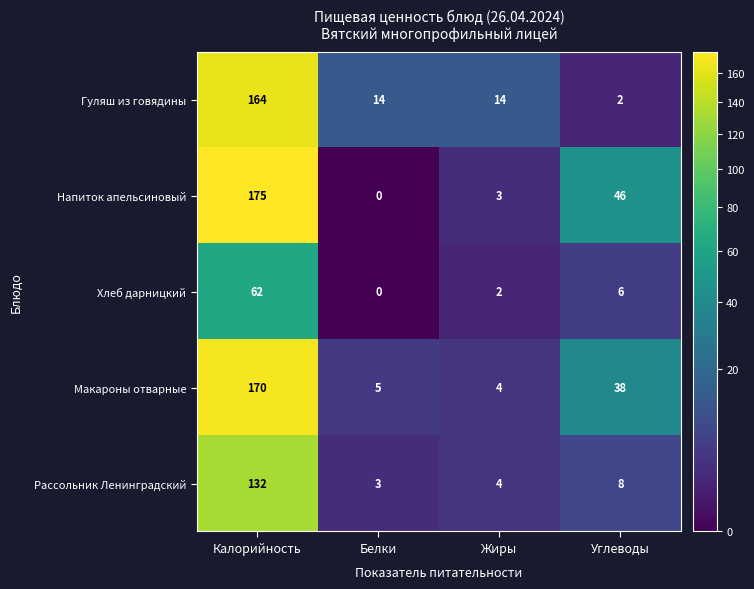

Between Белки and Углеводы, which series saw the biggest shift?

Напиток апельсиновый